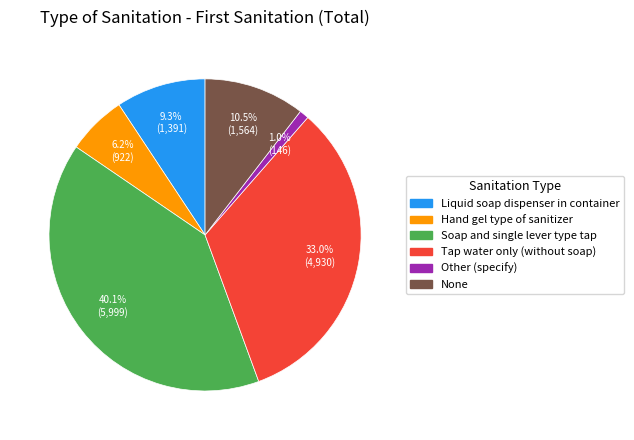

Which slice is the smallest?

Other (specify)